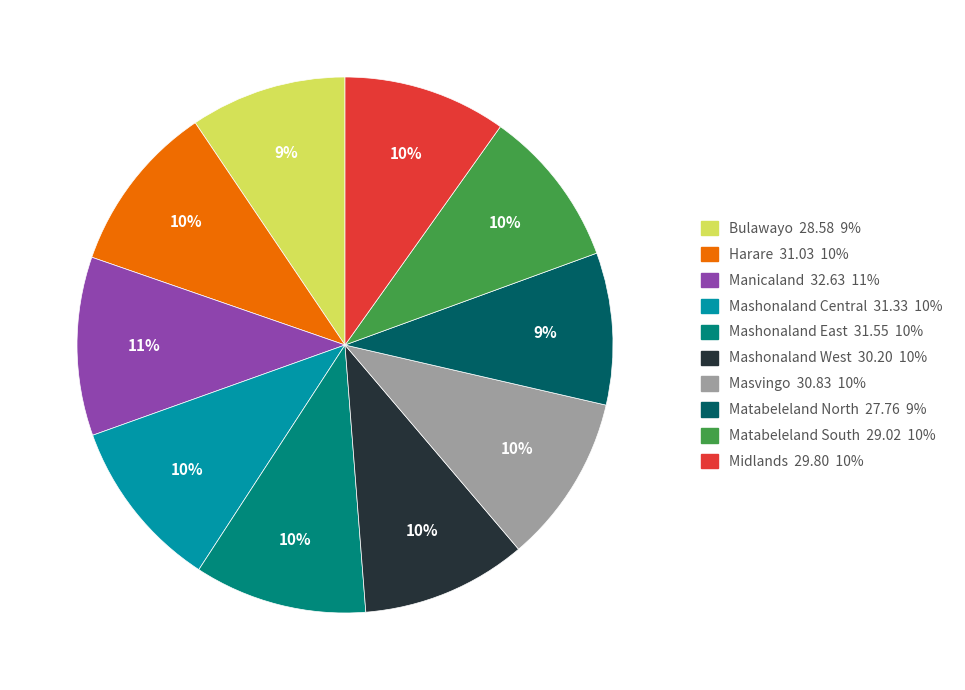

Is it true that Mashonaland Central is 10% of the pie?

True